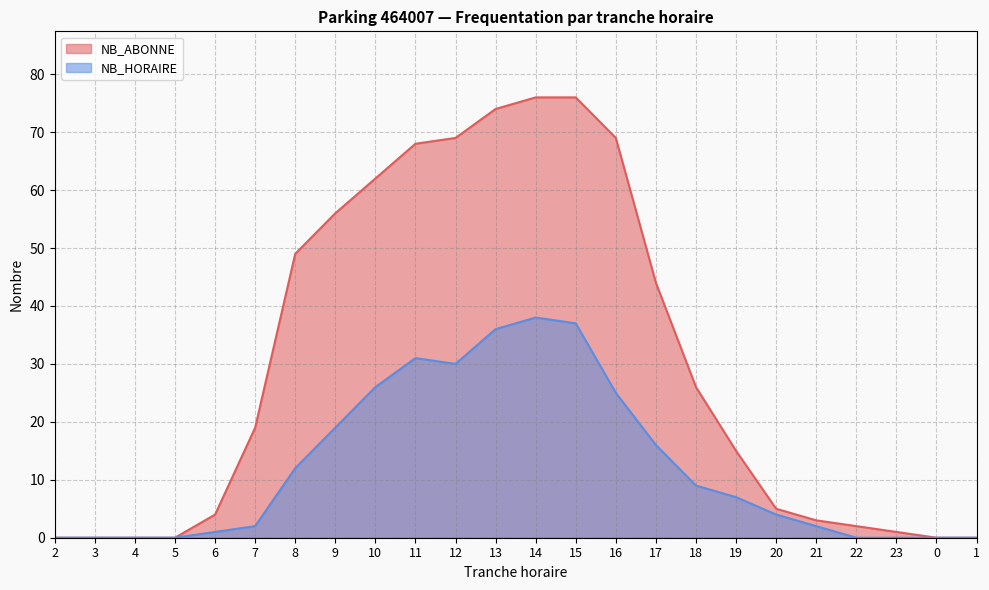

What is the difference between the maximum and minimum values in the NB_ABONNE series?

76